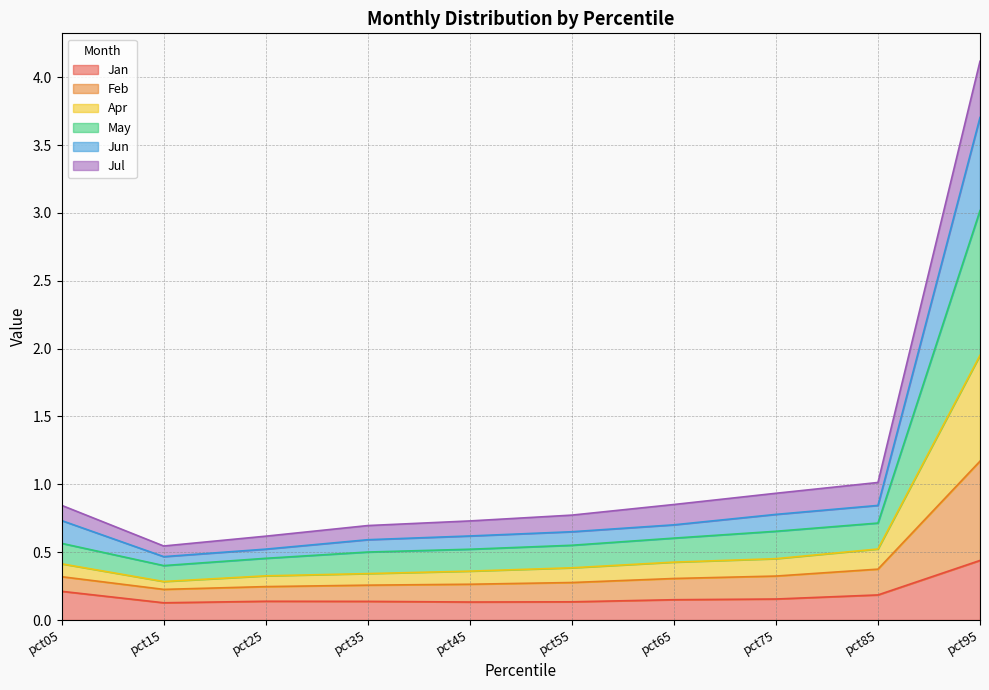

What is the maximum value for Jan?

0.4